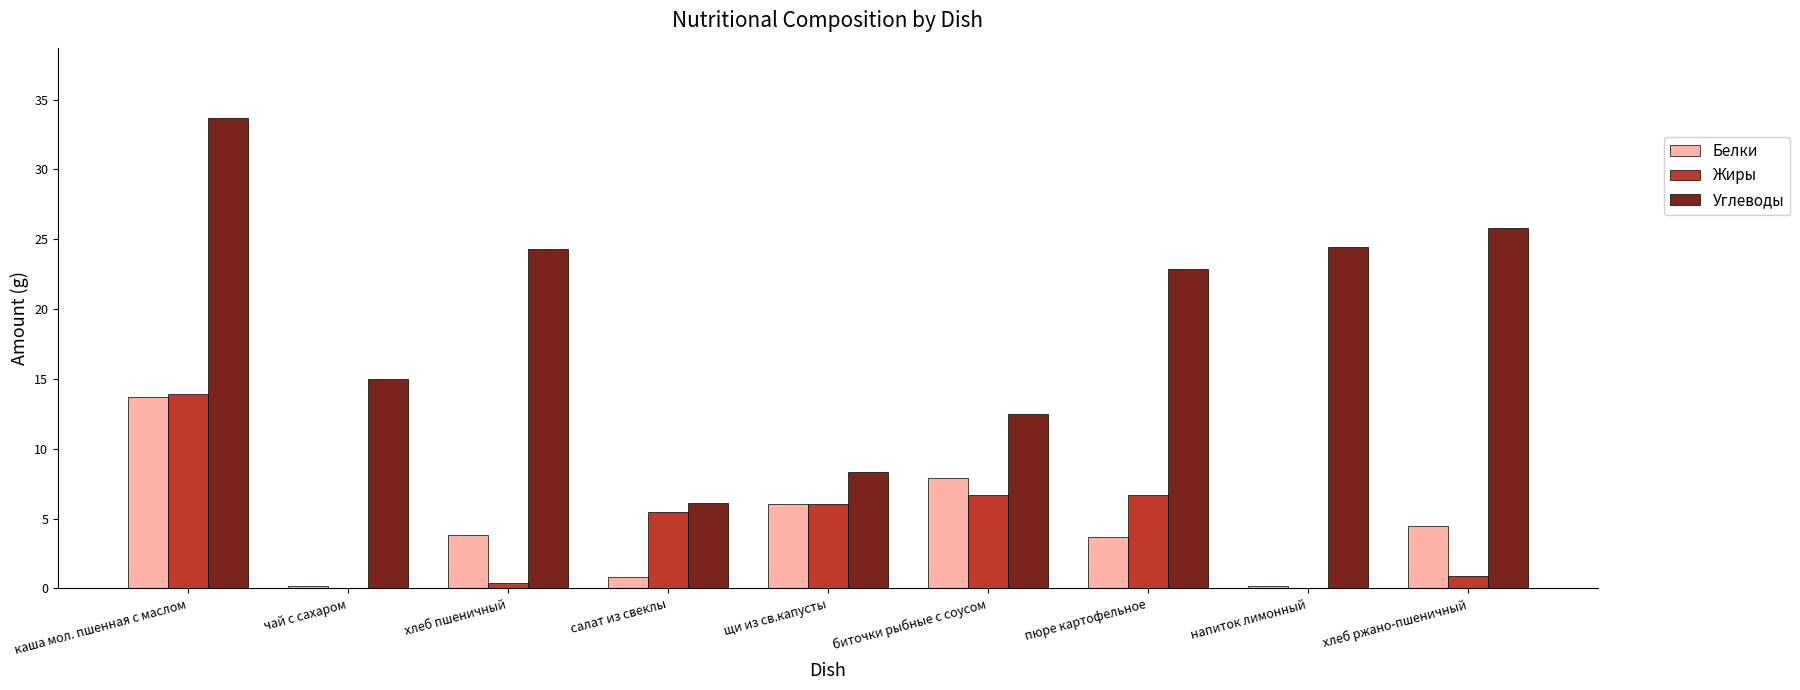

Does the chart contain stacked bars?

No